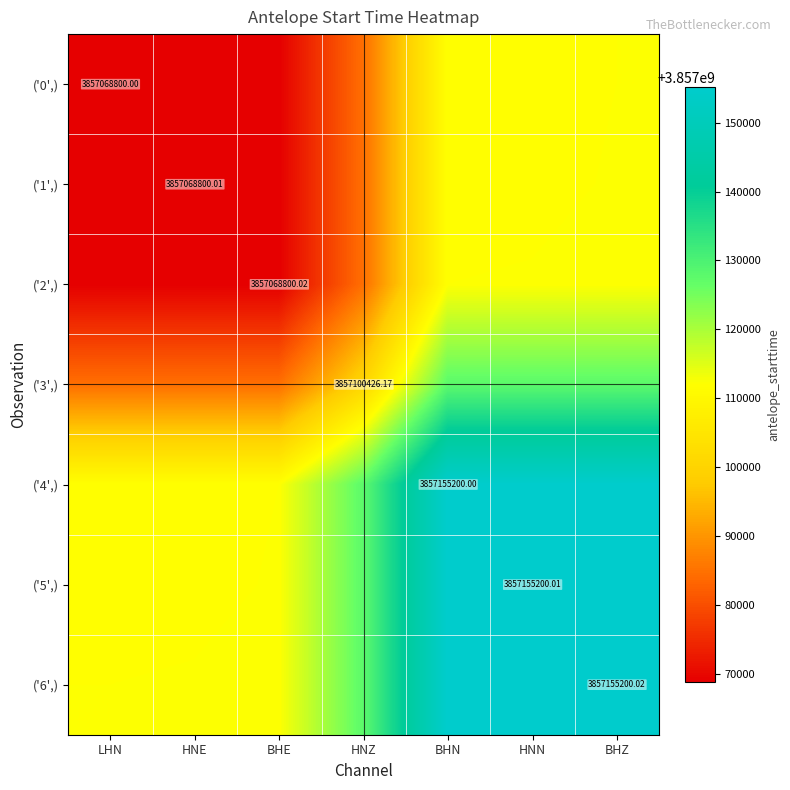

What is the total value across all series at LHN?

26999627013.1